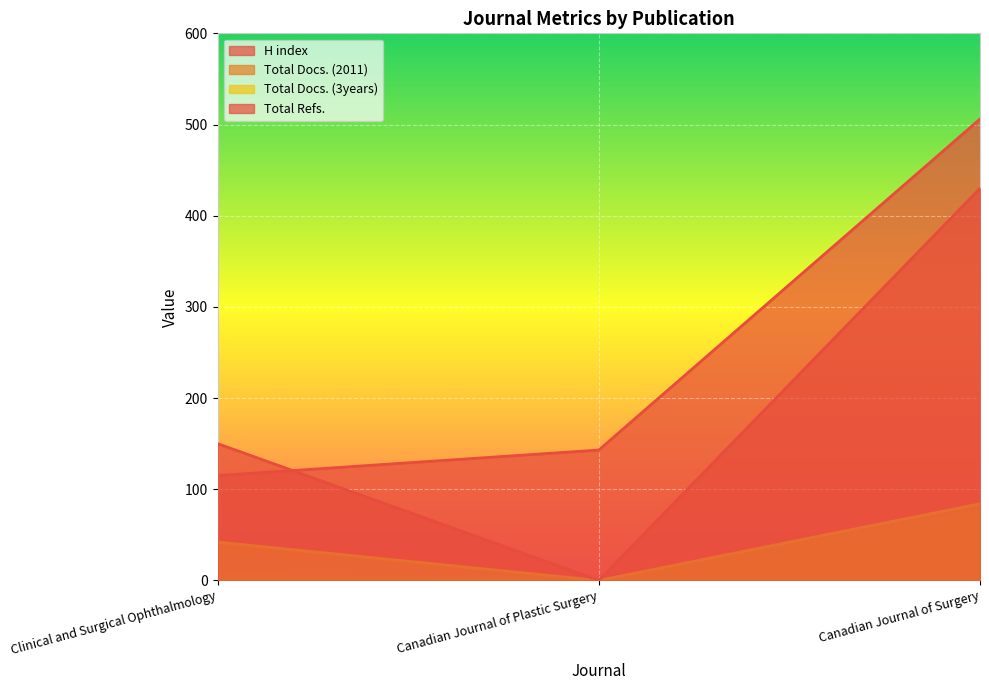

Which has a higher value, Canadian Journal of Surgery or Clinical and Surgical Ophthalmology?

Canadian Journal of Surgery